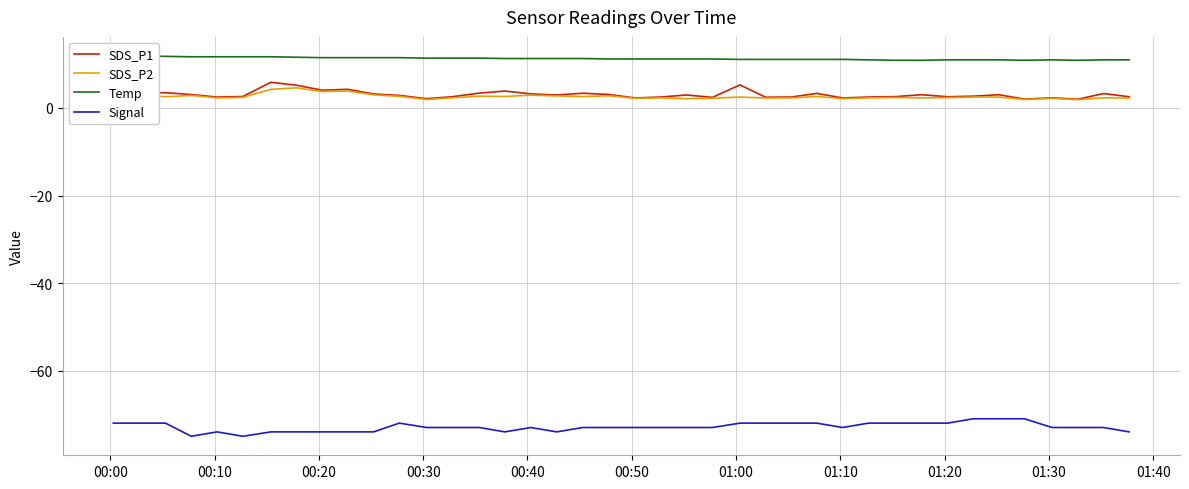

True or false: Signal and SDS_P1 cross at least once.

False